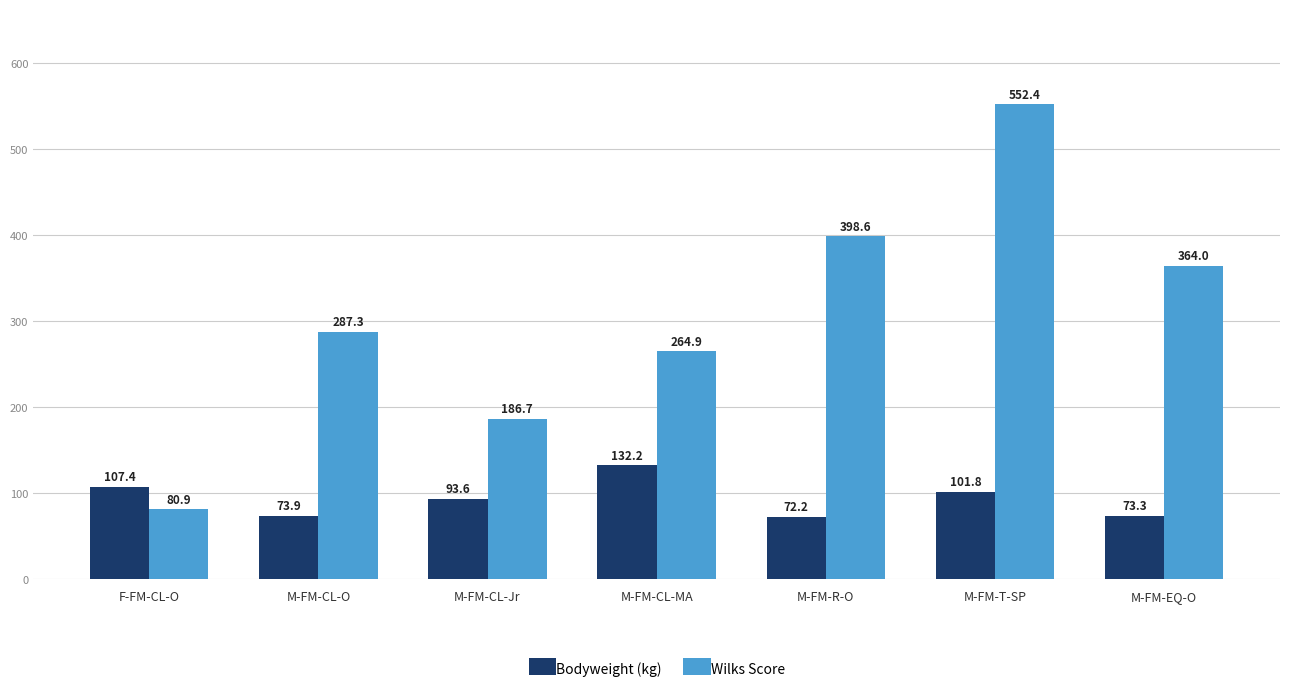

What is the lowest value of the Wilks Score series?

80.9